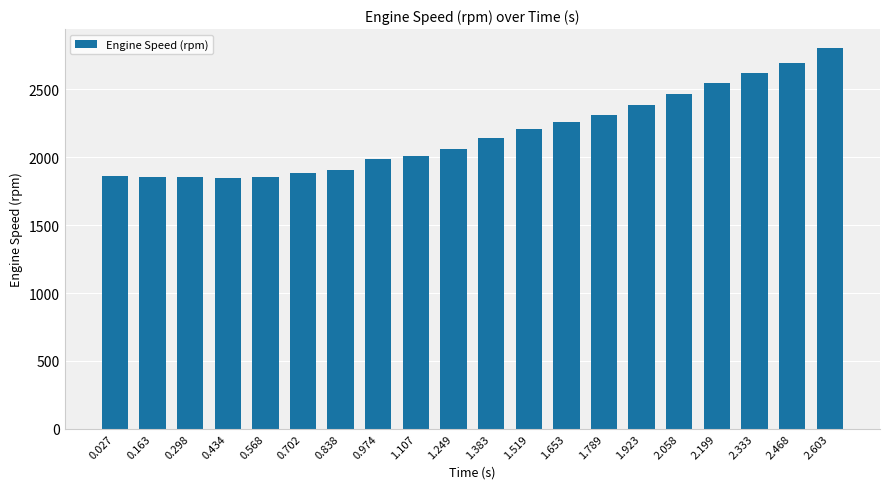

What is the difference between the values at 0.838 and 1.653?

353.8